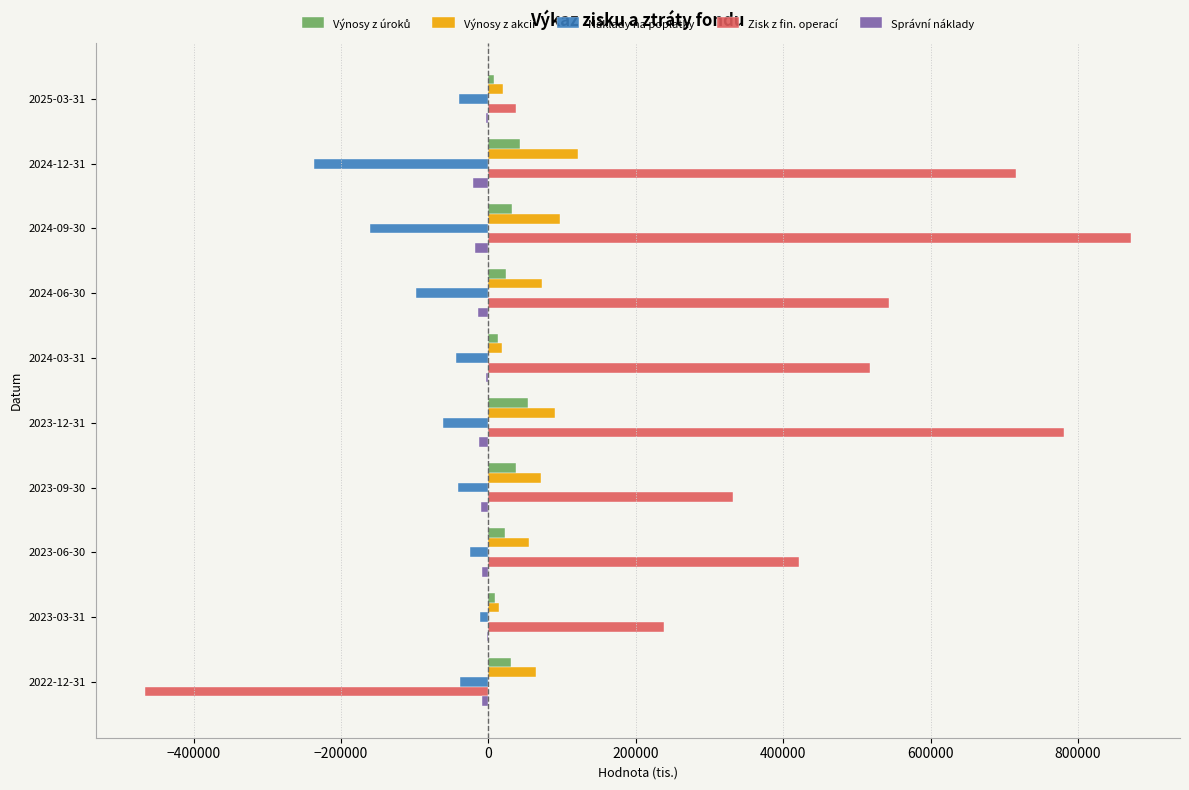

Which category has the highest value in the Zisk z fin. operací series?

2024-09-30